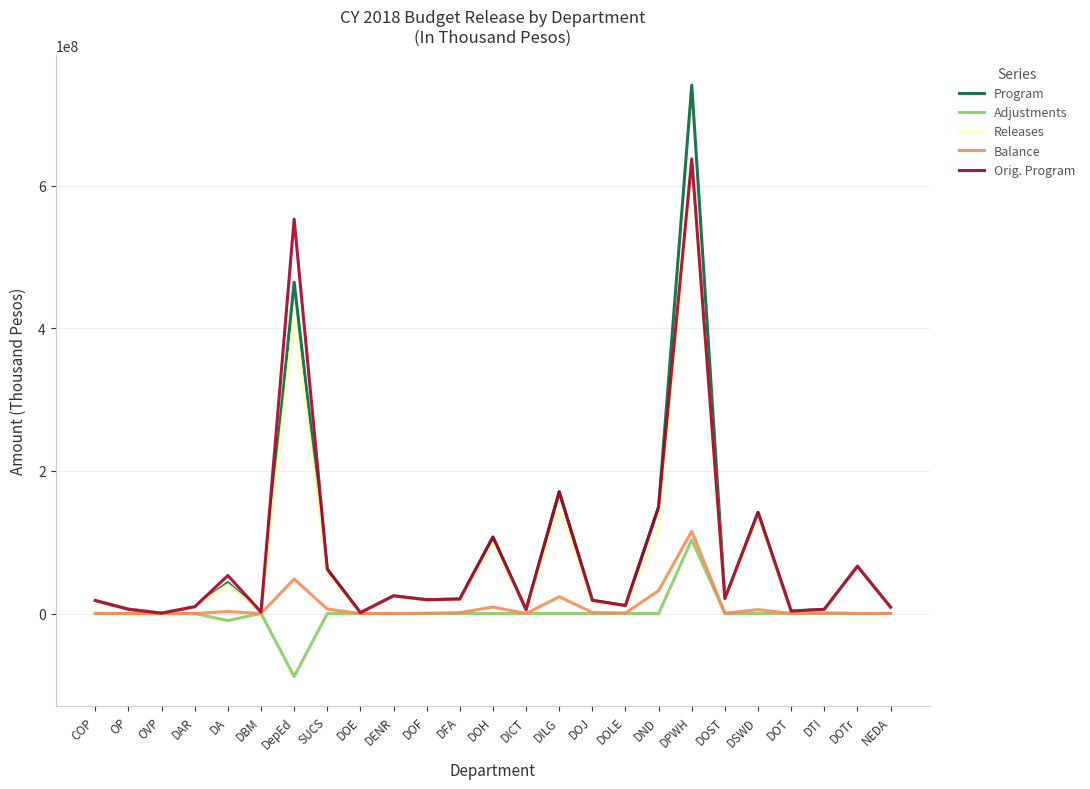

Which series has the widest spread of values?

Program